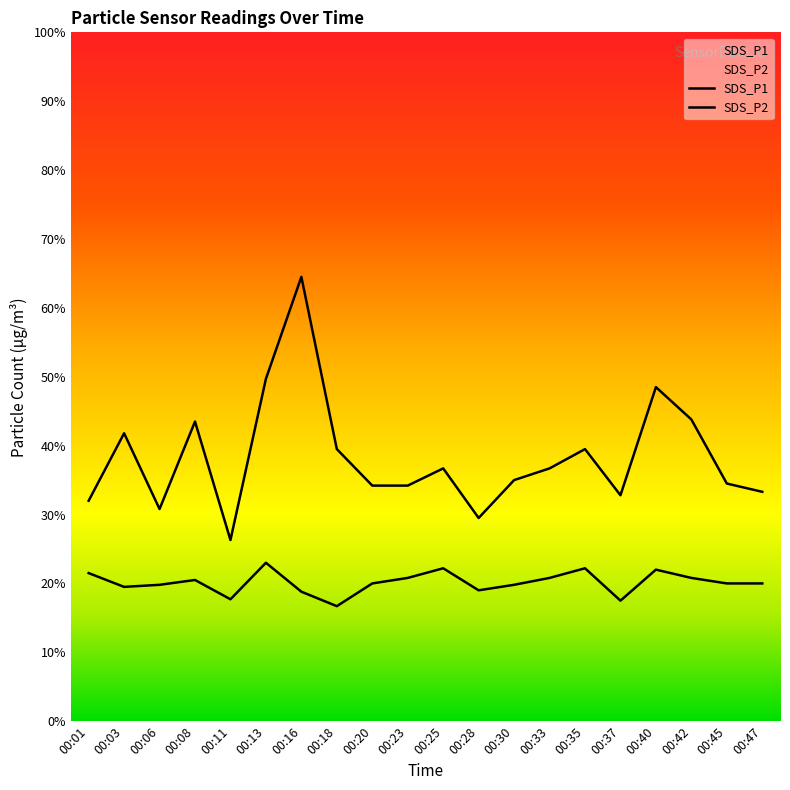

Is this an area chart (filled region under the line)?

No